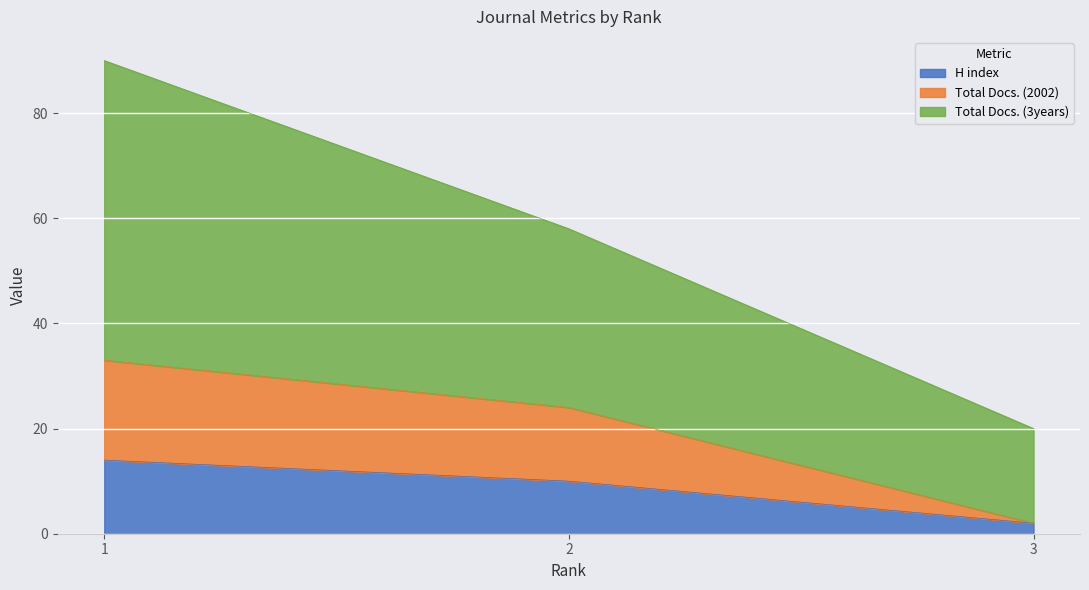

Reading left to right, transcribe the values for H index.

1=14	2=10	3=2